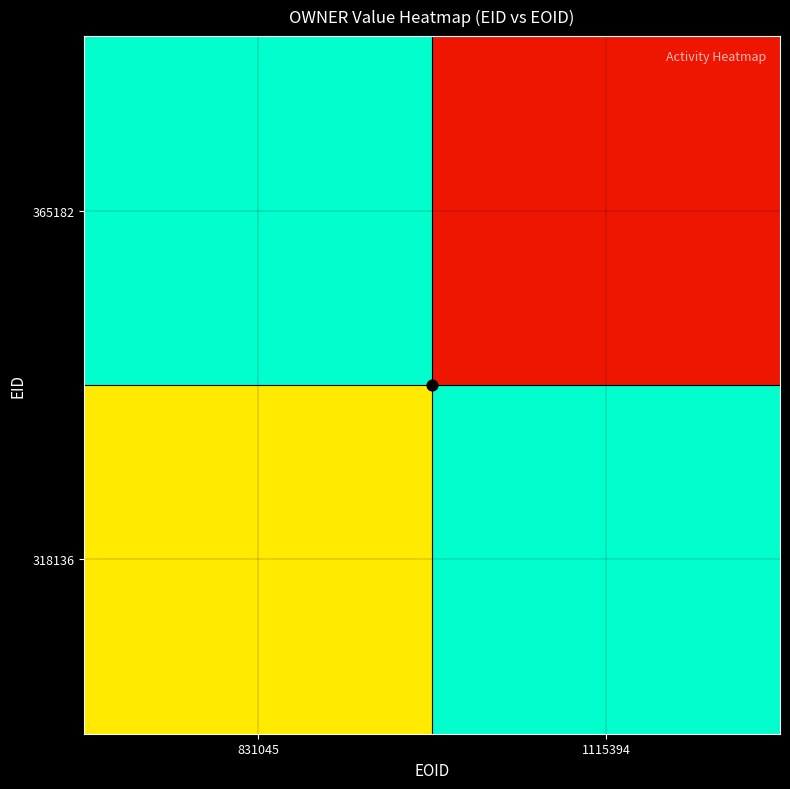

List the series in order of their peak value, highest first.

365182, 318136